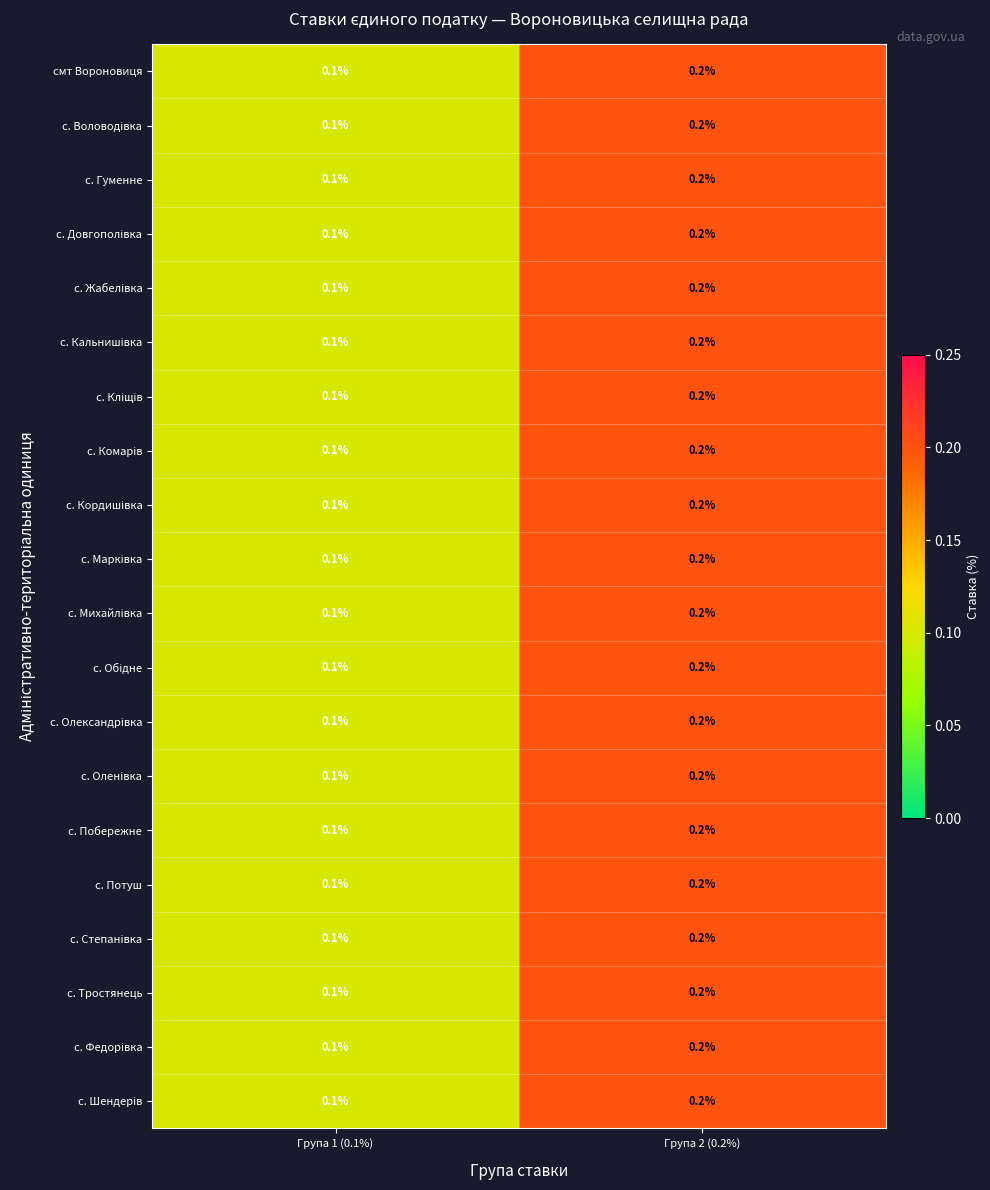

Is it true that с. Тростянець equals 0.2 at Група 2 (0.2%)?

True